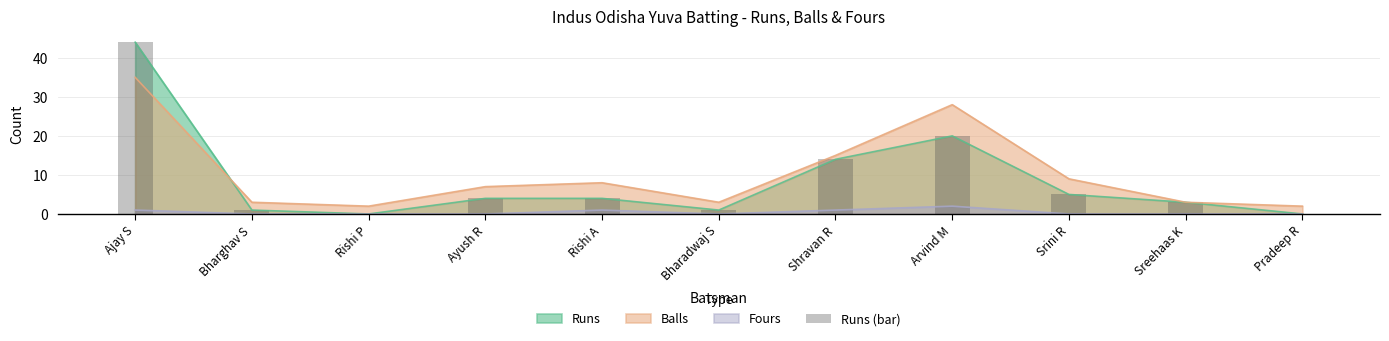

How many data points are above 4?

4